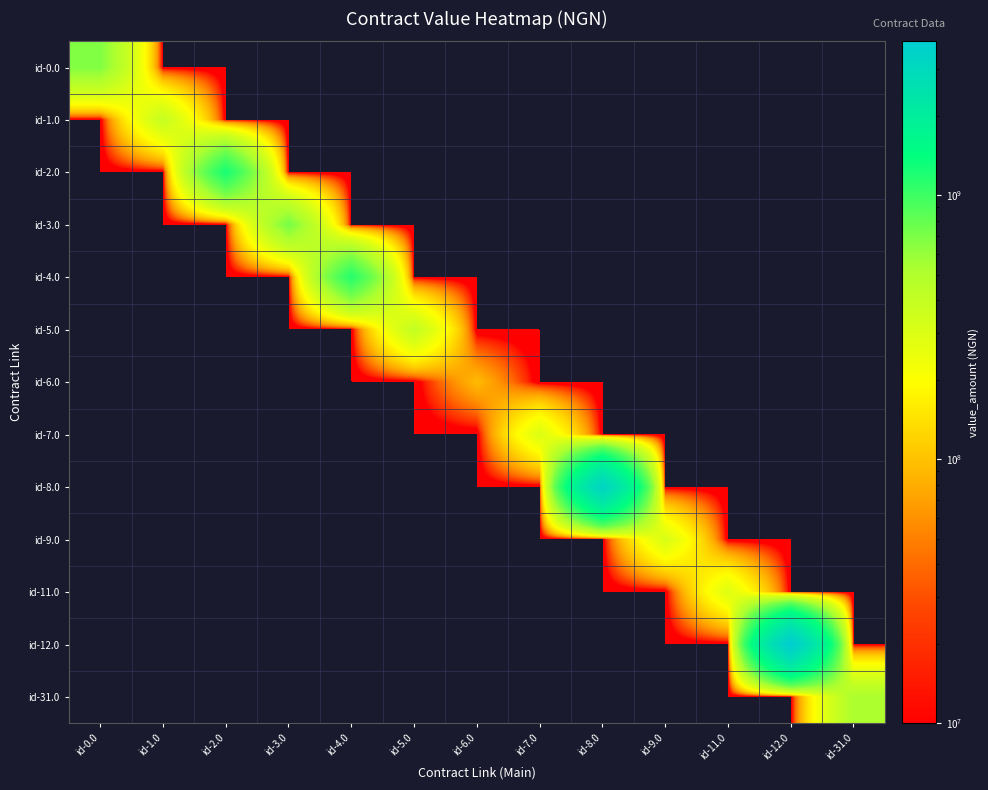

Reading left to right, what are all the values shown in this chart?

id-0.0: id-0.0=674972094.5	id-1.0=0.0	id-2.0=0.0	id-3.0=0.0	id-4.0=0.0	id-5.0=0.0	id-6.0=0.0	id-7.0=0.0	id-8.0=0.0	id-9.0=0.0	id-11.0=0.0	id-12.0=0.0	id-31.0=0.0
id-1.0: id-0.0=0.0	id-1.0=393664648.5	id-2.0=0.0	id-3.0=0.0	id-4.0=0.0	id-5.0=0.0	id-6.0=0.0	id-7.0=0.0	id-8.0=0.0	id-9.0=0.0	id-11.0=0.0	id-12.0=0.0	id-31.0=0.0
id-2.0: id-0.0=0.0	id-1.0=0.0	id-2.0=1236823297.5	id-3.0=0.0	id-4.0=0.0	id-5.0=0.0	id-6.0=0.0	id-7.0=0.0	id-8.0=0.0	id-9.0=0.0	id-11.0=0.0	id-12.0=0.0	id-31.0=0.0
id-3.0: id-0.0=0.0	id-1.0=0.0	id-2.0=0.0	id-3.0=718979547.7	id-4.0=0.0	id-5.0=0.0	id-6.0=0.0	id-7.0=0.0	id-8.0=0.0	id-9.0=0.0	id-11.0=0.0	id-12.0=0.0	id-31.0=0.0
id-4.0: id-0.0=0.0	id-1.0=0.0	id-2.0=0.0	id-3.0=0.0	id-4.0=1141145932.5	id-5.0=0.0	id-6.0=0.0	id-7.0=0.0	id-8.0=0.0	id-9.0=0.0	id-11.0=0.0	id-12.0=0.0	id-31.0=0.0
id-5.0: id-0.0=0.0	id-1.0=0.0	id-2.0=0.0	id-3.0=0.0	id-4.0=0.0	id-5.0=408600000.0	id-6.0=0.0	id-7.0=0.0	id-8.0=0.0	id-9.0=0.0	id-11.0=0.0	id-12.0=0.0	id-31.0=0.0
id-6.0: id-0.0=0.0	id-1.0=0.0	id-2.0=0.0	id-3.0=0.0	id-4.0=0.0	id-5.0=0.0	id-6.0=93126574.1	id-7.0=0.0	id-8.0=0.0	id-9.0=0.0	id-11.0=0.0	id-12.0=0.0	id-31.0=0.0
id-7.0: id-0.0=0.0	id-1.0=0.0	id-2.0=0.0	id-3.0=0.0	id-4.0=0.0	id-5.0=0.0	id-6.0=0.0	id-7.0=297837143.3	id-8.0=0.0	id-9.0=0.0	id-11.0=0.0	id-12.0=0.0	id-31.0=0.0
id-8.0: id-0.0=0.0	id-1.0=0.0	id-2.0=0.0	id-3.0=0.0	id-4.0=0.0	id-5.0=0.0	id-6.0=0.0	id-7.0=0.0	id-8.0=3299787750.0	id-9.0=0.0	id-11.0=0.0	id-12.0=0.0	id-31.0=0.0
id-9.0: id-0.0=0.0	id-1.0=0.0	id-2.0=0.0	id-3.0=0.0	id-4.0=0.0	id-5.0=0.0	id-6.0=0.0	id-7.0=0.0	id-8.0=0.0	id-9.0=311887467.2	id-11.0=0.0	id-12.0=0.0	id-31.0=0.0
id-11.0: id-0.0=0.0	id-1.0=0.0	id-2.0=0.0	id-3.0=0.0	id-4.0=0.0	id-5.0=0.0	id-6.0=0.0	id-7.0=0.0	id-8.0=0.0	id-9.0=0.0	id-11.0=290066729.0	id-12.0=0.0	id-31.0=0.0
id-12.0: id-0.0=0.0	id-1.0=0.0	id-2.0=0.0	id-3.0=0.0	id-4.0=0.0	id-5.0=0.0	id-6.0=0.0	id-7.0=0.0	id-8.0=0.0	id-9.0=0.0	id-11.0=0.0	id-12.0=3831244336.5	id-31.0=0.0
id-31.0: id-0.0=0.0	id-1.0=0.0	id-2.0=0.0	id-3.0=0.0	id-4.0=0.0	id-5.0=0.0	id-6.0=0.0	id-7.0=0.0	id-8.0=0.0	id-9.0=0.0	id-11.0=0.0	id-12.0=0.0	id-31.0=516950845.5